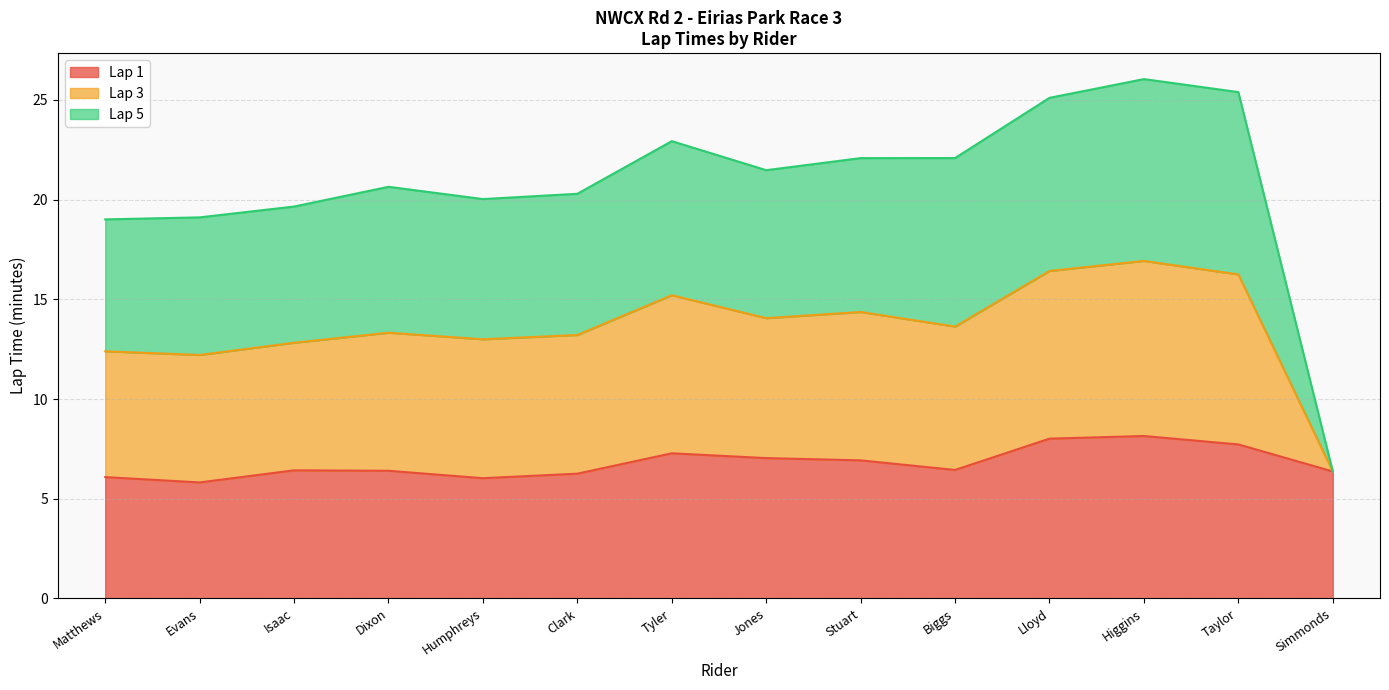

What is the difference between the highest and lowest values at Stuart?

15.2